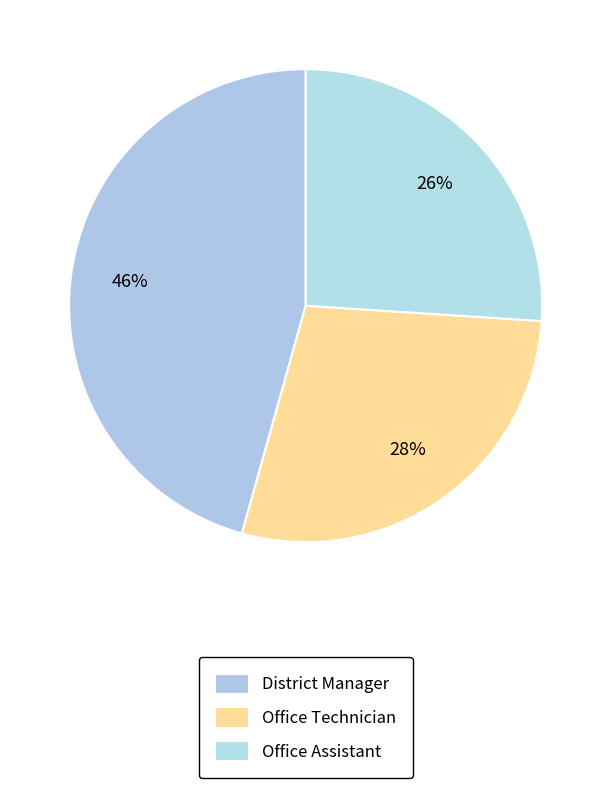

To the nearest percent, what percentage of the pie is District Manager?

46%